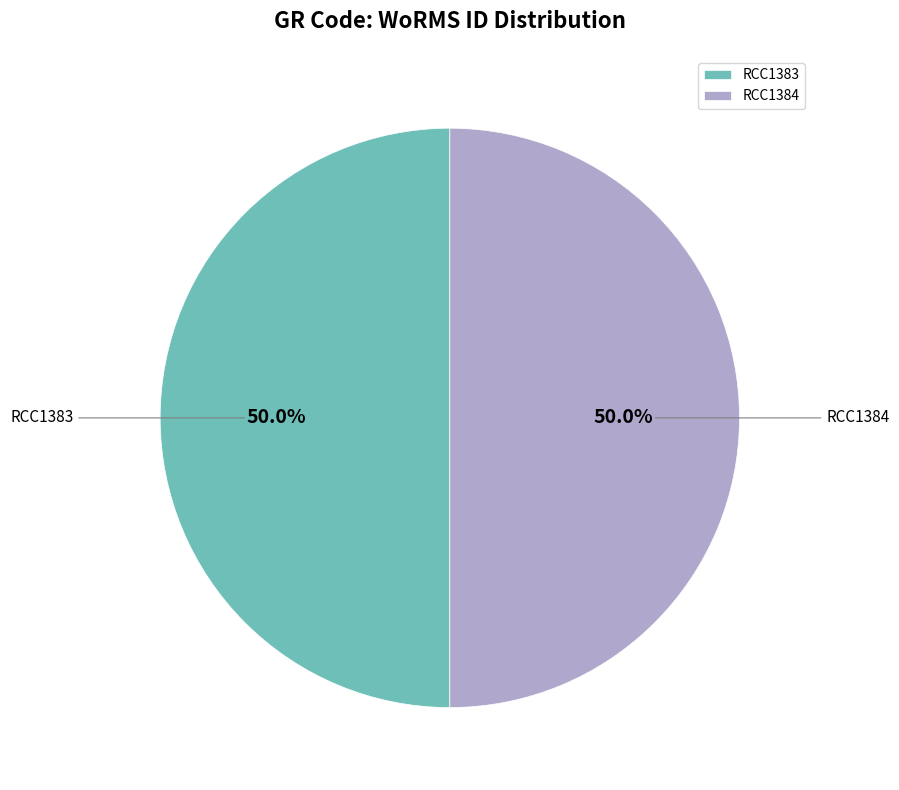

What percentage do RCC1384 and RCC1383 together represent?

100.0%